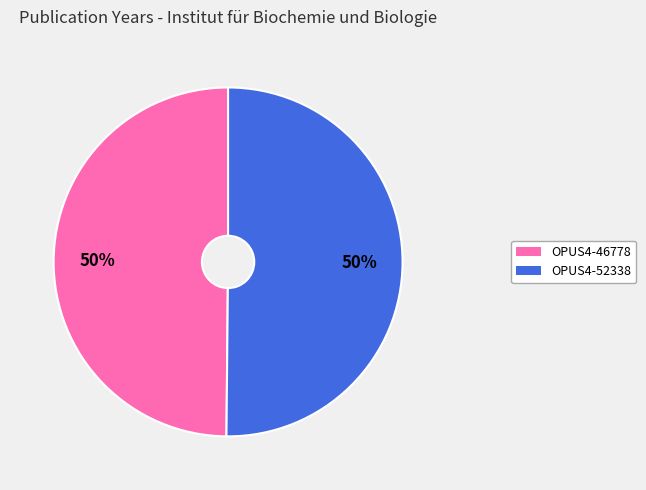

Count the number of slices in the pie.

2